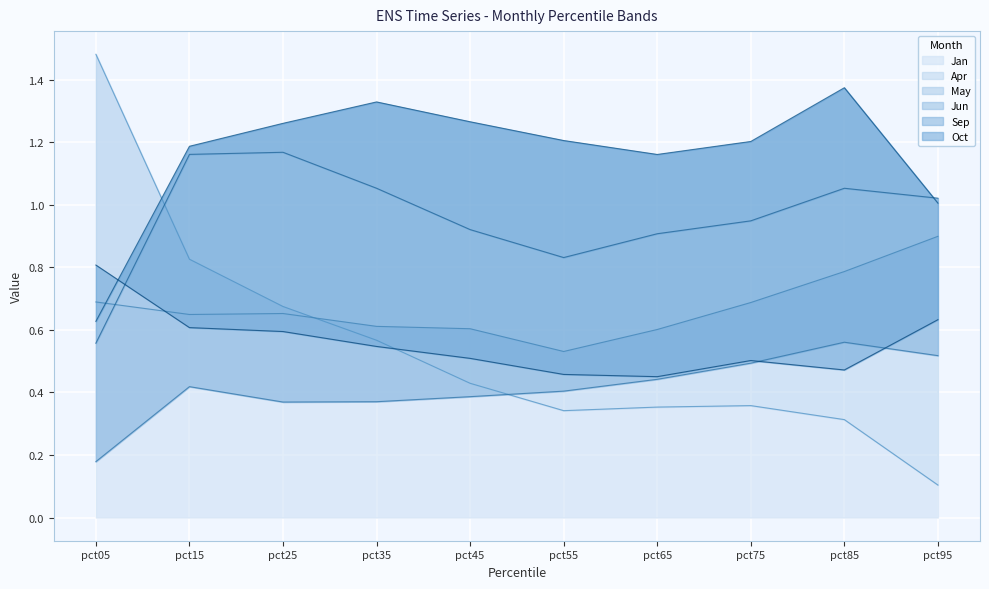

Where is Sep nearest to the value 1?

pct95